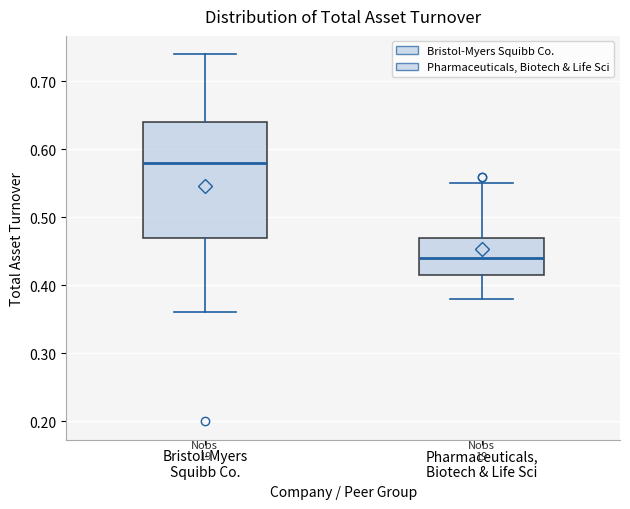

Which box's median line is the highest?

Bristol-Myers Squibb Co.